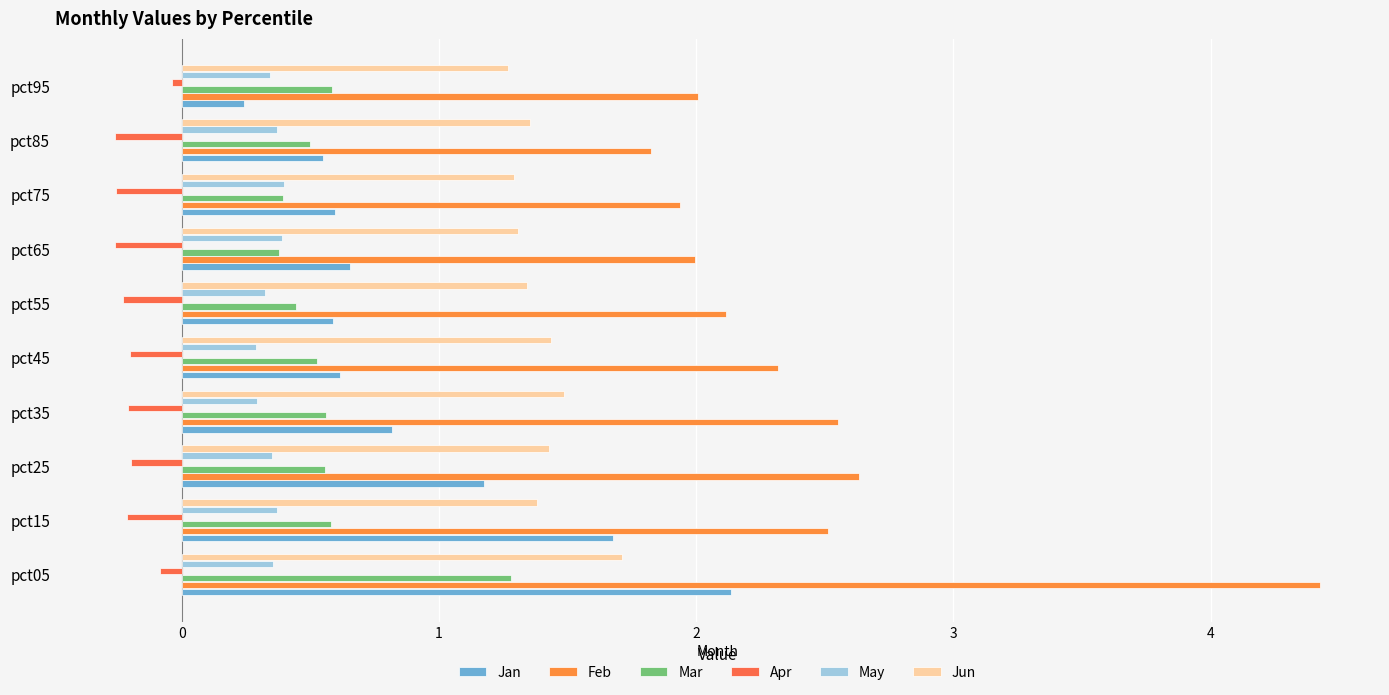

Reading left to right, extract all data points from this chart.

Jan: 2.1	1.7	1.2	0.8	0.6	0.6	0.7	0.6	0.5	0.2
Feb: 4.4	2.5	2.6	2.6	2.3	2.1	2.0	1.9	1.8	2.0
Mar: 1.3	0.6	0.6	0.6	0.5	0.4	0.4	0.4	0.5	0.6
Apr: -0.1	-0.2	-0.2	-0.2	-0.2	-0.2	-0.3	-0.3	-0.3	-0.0
May: 0.4	0.4	0.3	0.3	0.3	0.3	0.4	0.4	0.4	0.3
Jun: 1.7	1.4	1.4	1.5	1.4	1.3	1.3	1.3	1.4	1.3